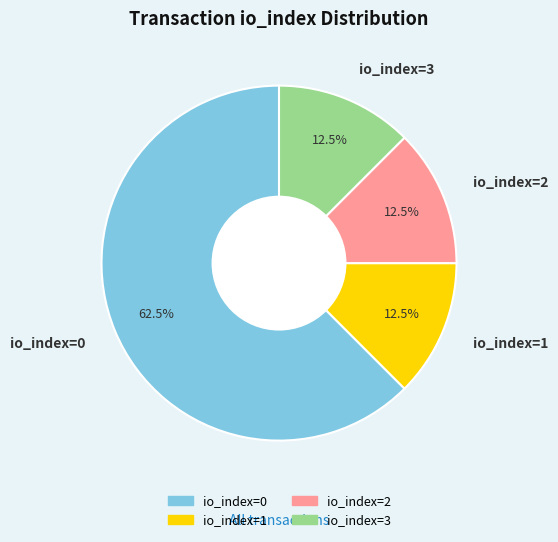

Do io_index=3 and io_index=2 together represent more than half of the pie?

No